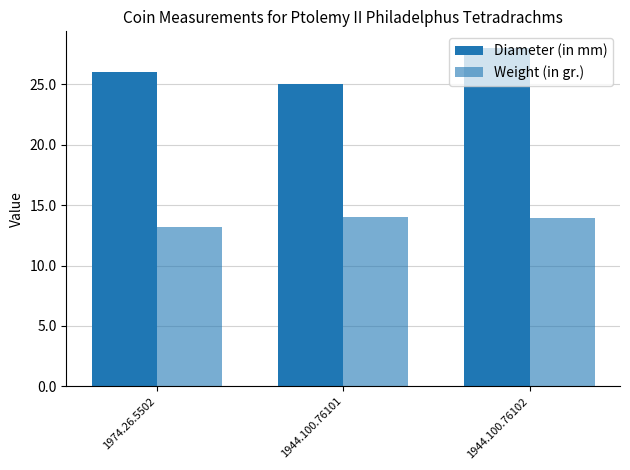

How many values in the Diameter (in mm) series are below 26?

1